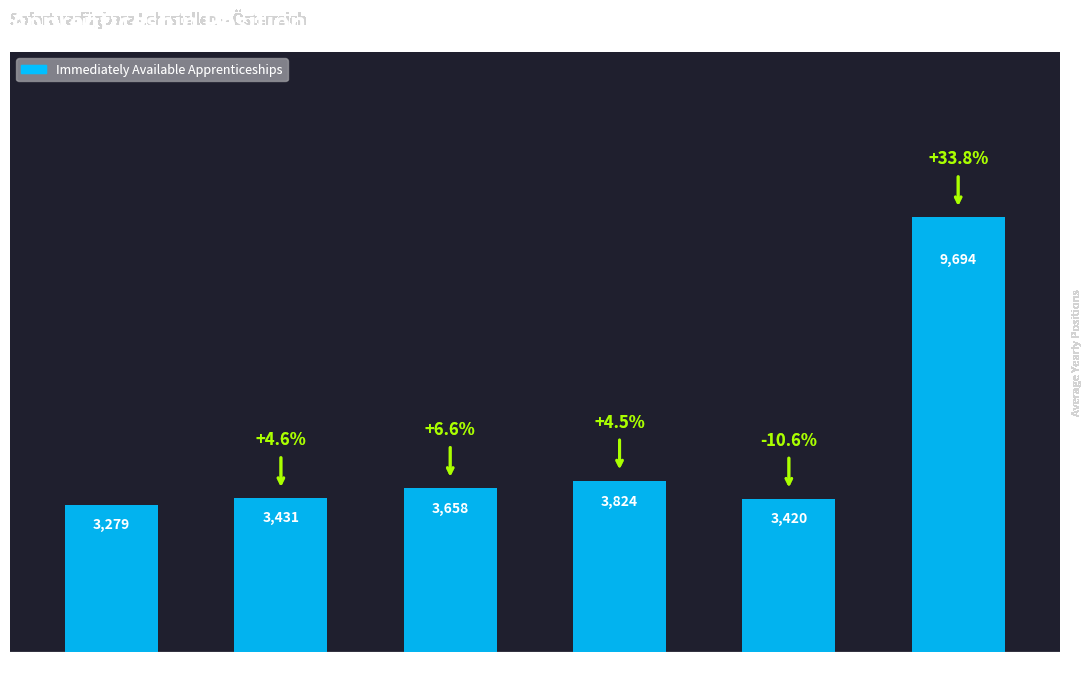

What is the greatest value displayed?

9694